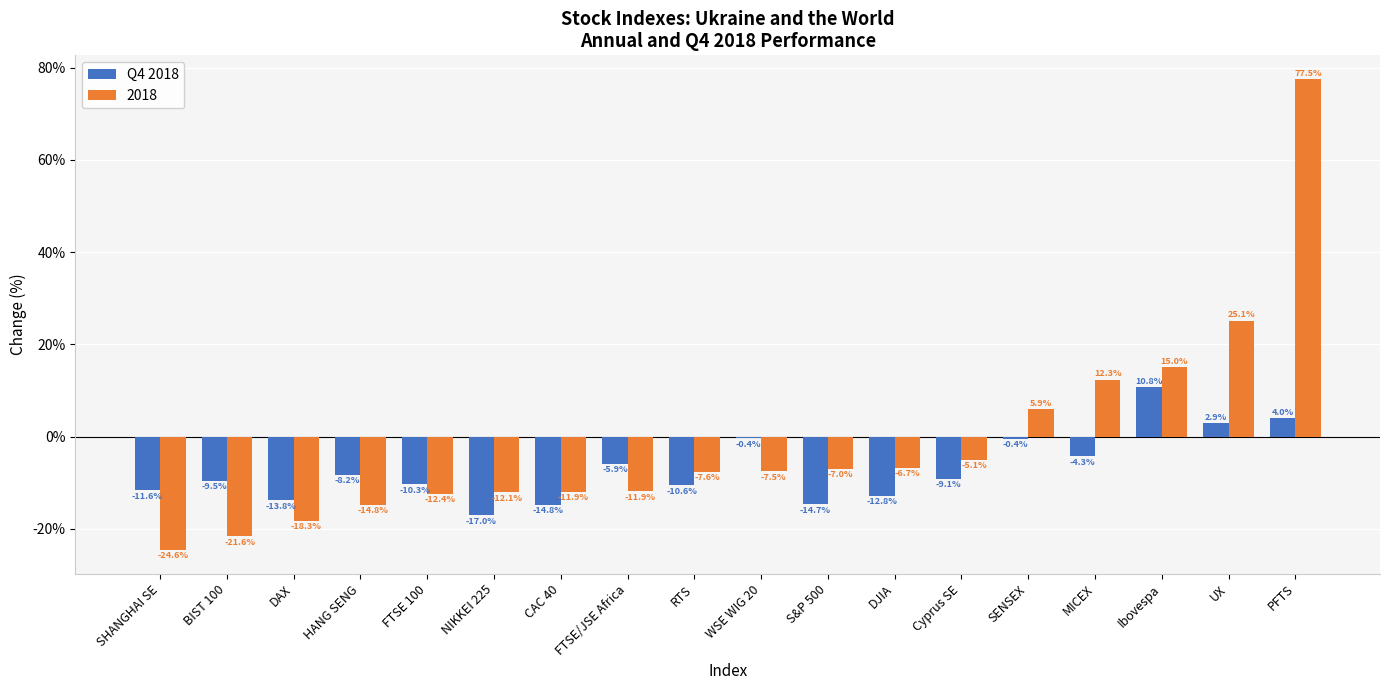

Are the bars grouped side by side (vs. stacked)?

Yes